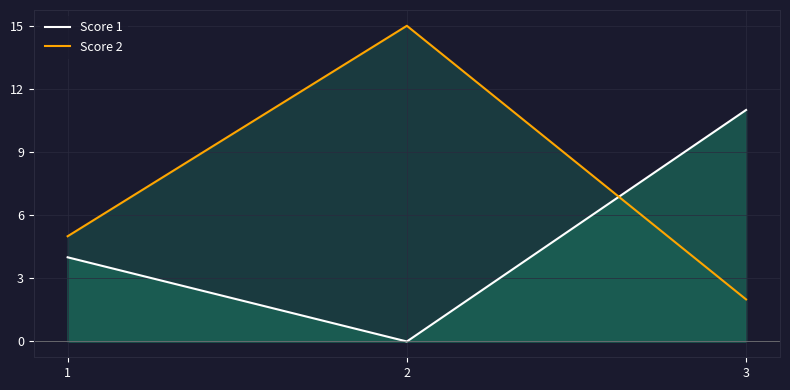

Does the chart display data point markers on the line(s)?

No